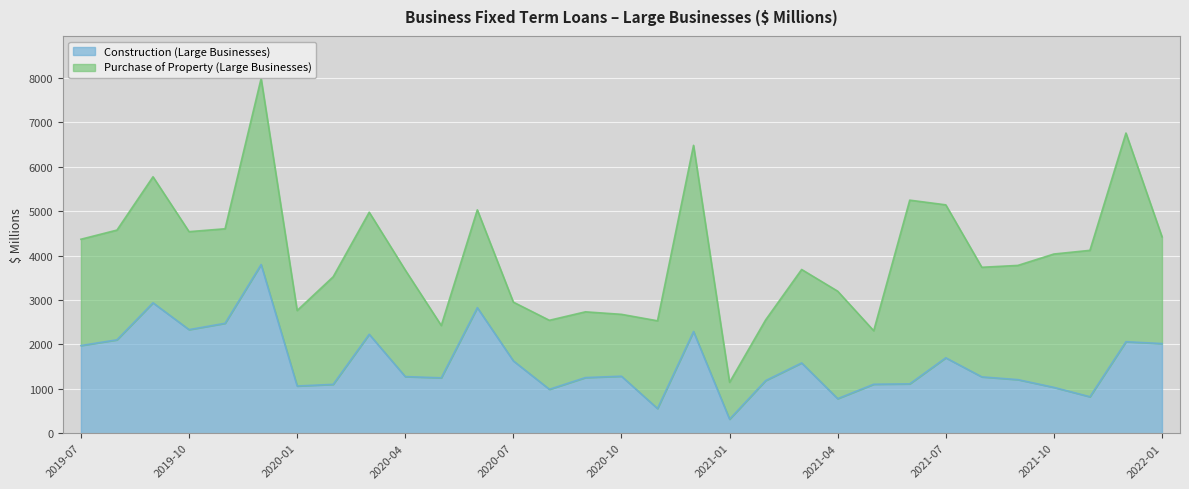

Rank the categories by value from lowest to highest.

2021-01, 2020-11, 2021-04, 2021-11, 2020-08, 2021-10, 2020-01, 2020-02, 2021-05, 2021-06, 2021-02, 2021-09, 2020-05, 2020-09, 2021-08, 2020-04, 2020-10, 2021-03, 2020-07, 2021-07, 2019-07, 2022-01, 2021-12, 2019-08, 2020-03, 2020-12, 2019-10, 2019-11, 2020-06, 2019-09, 2019-12